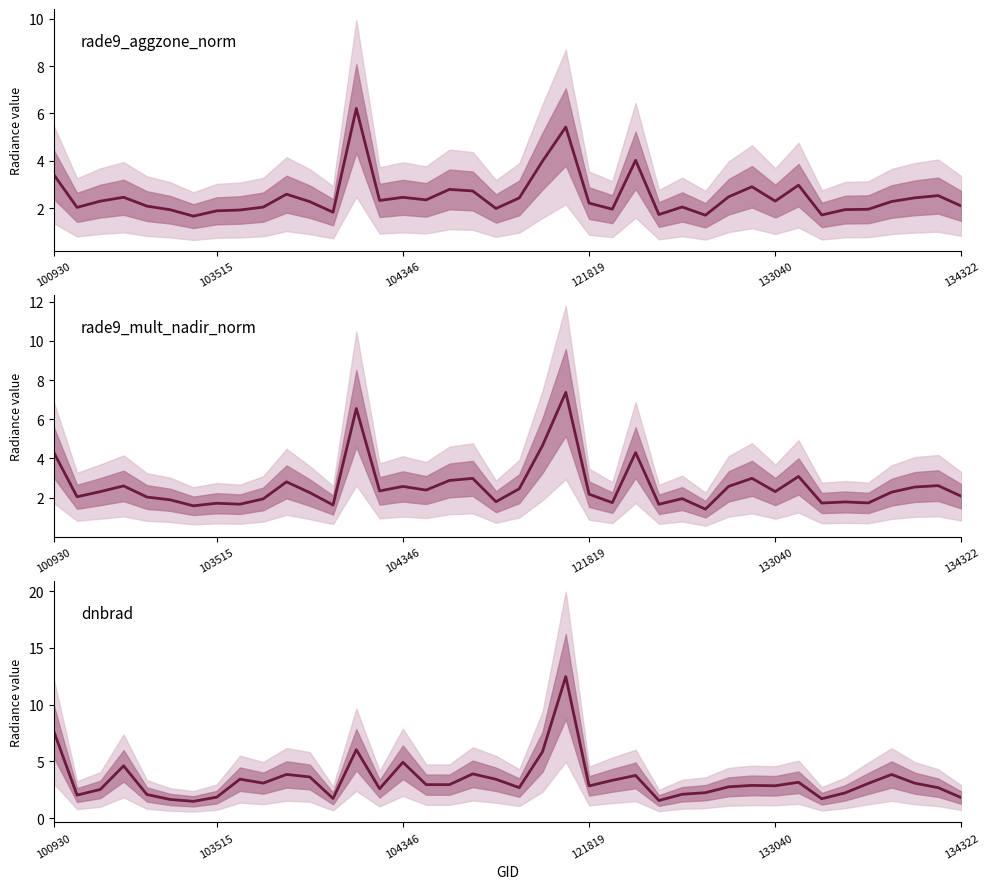

At which category is the sum across all series the highest?

22